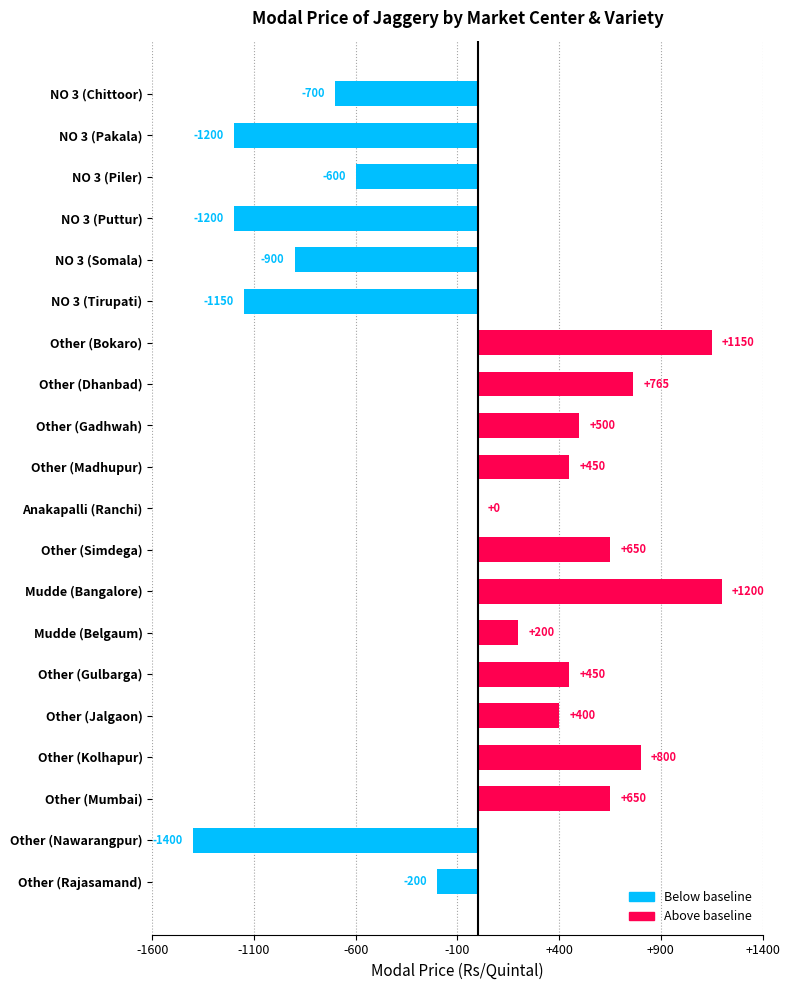

What is the greatest value displayed?

1200